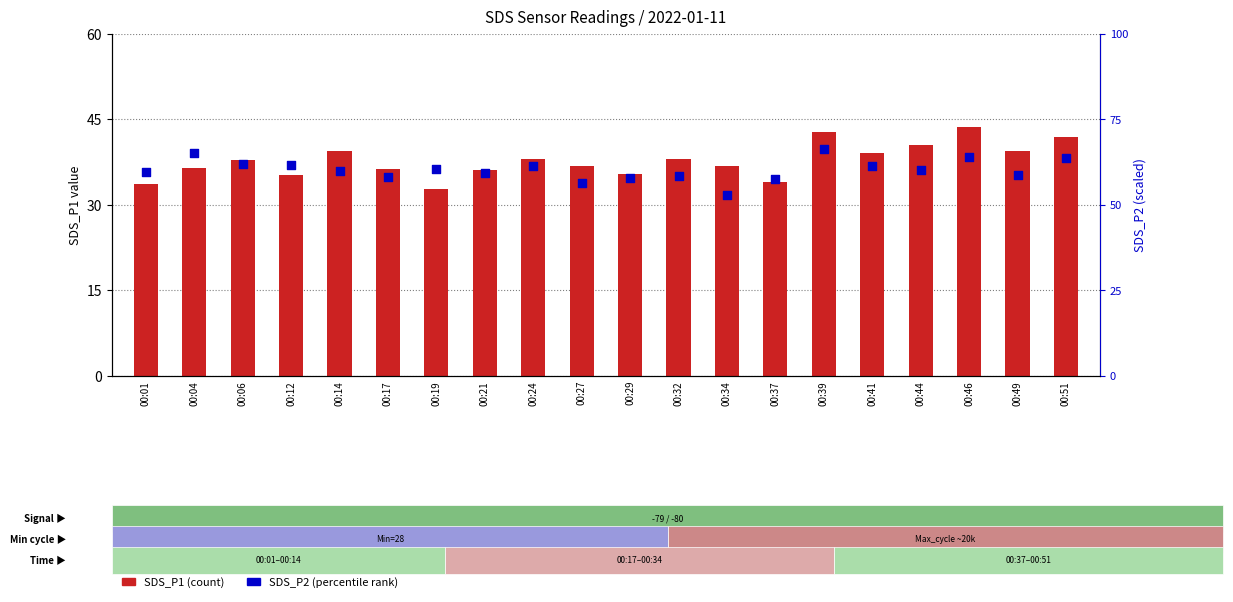

Which series has the largest Y range (max minus min)?

SDS_P1